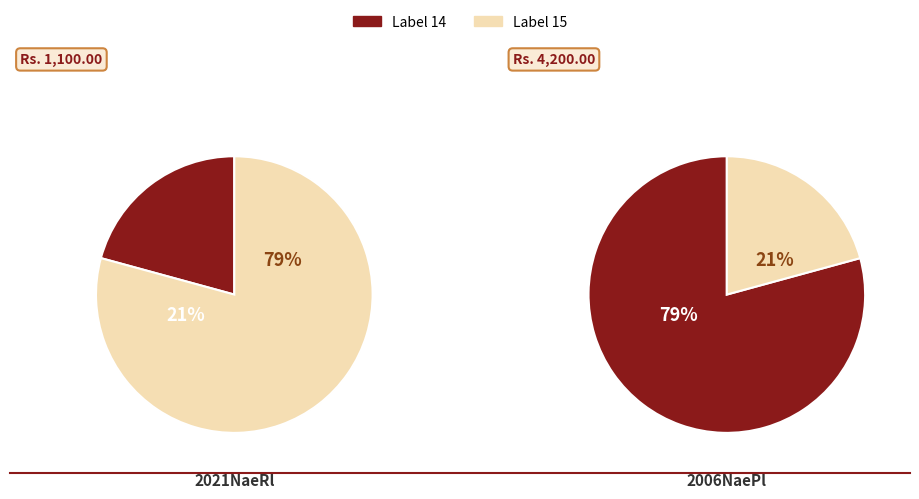

What is the change in value from 14 to 15?

+3100